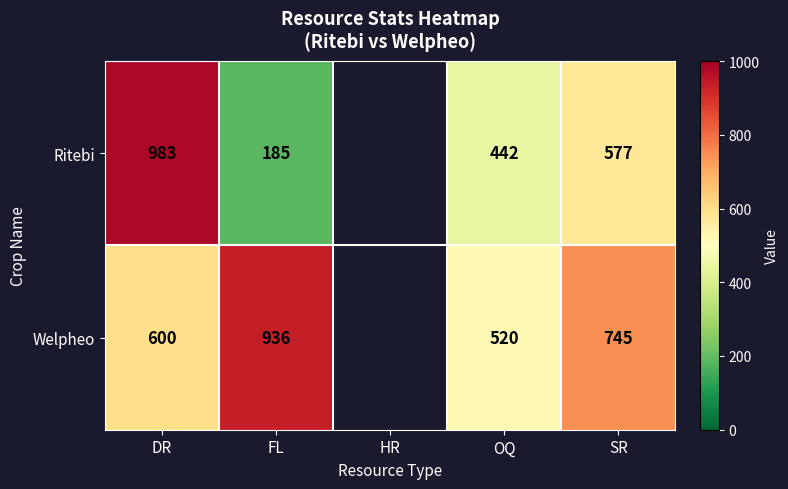

Rank the series at SR from highest to lowest value.

Welpheo, Ritebi